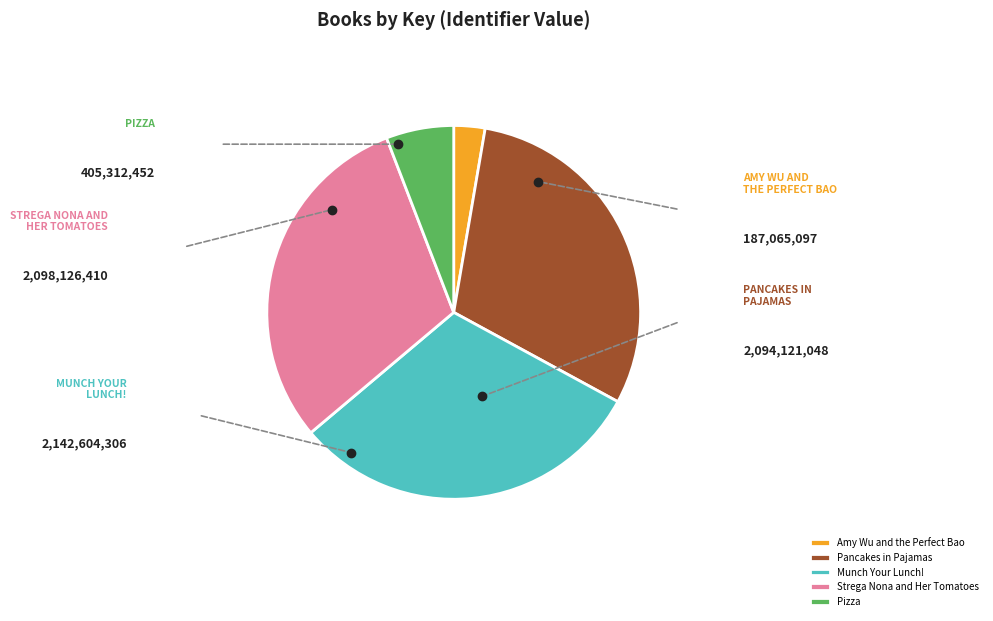

What is the largest slice in the pie chart?

Munch Your Lunch!